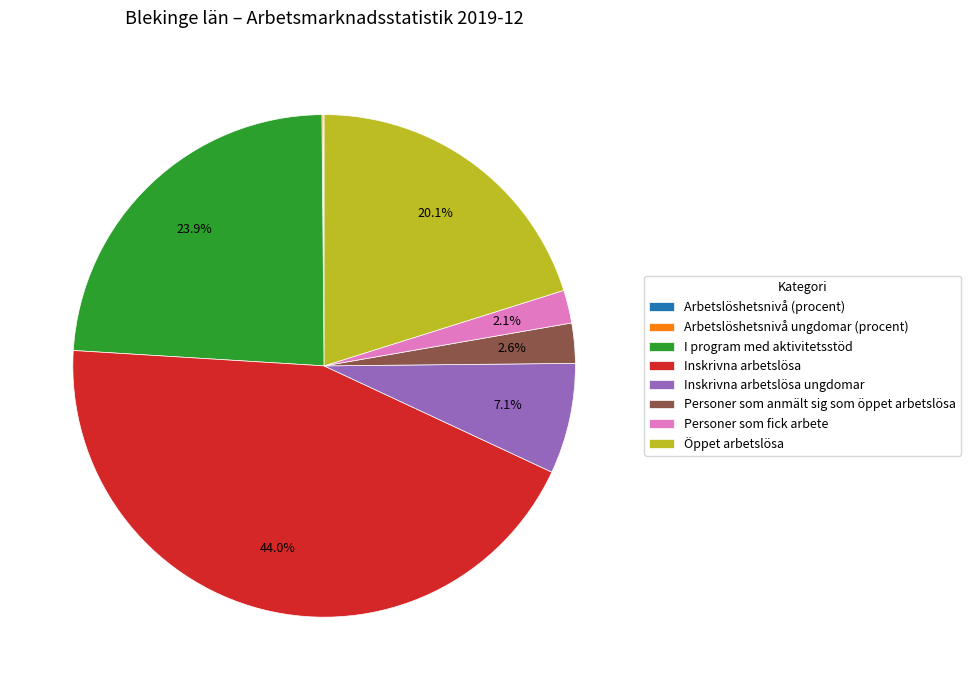

Is there any slice that represents more than half of the pie?

No